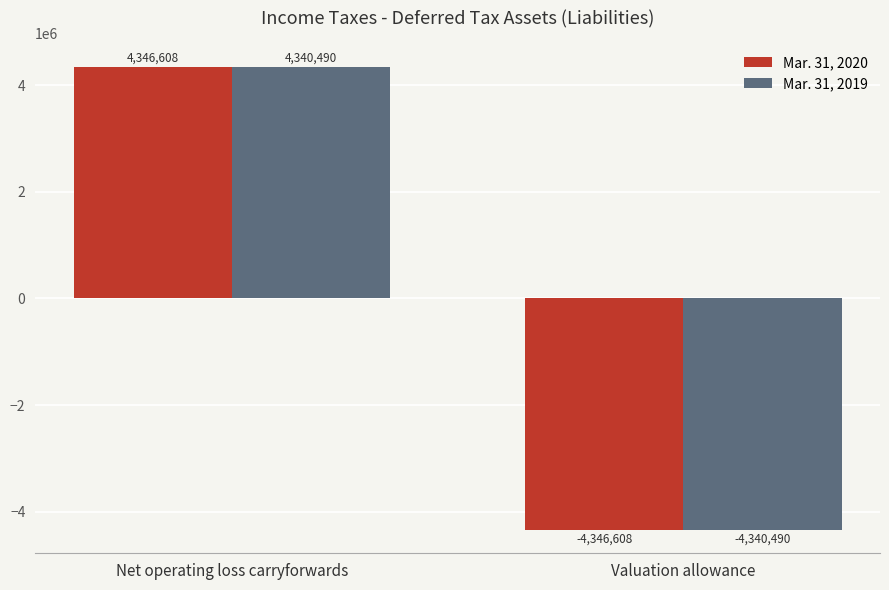

What is the difference between the highest and lowest values at Valuation allowance?

6118